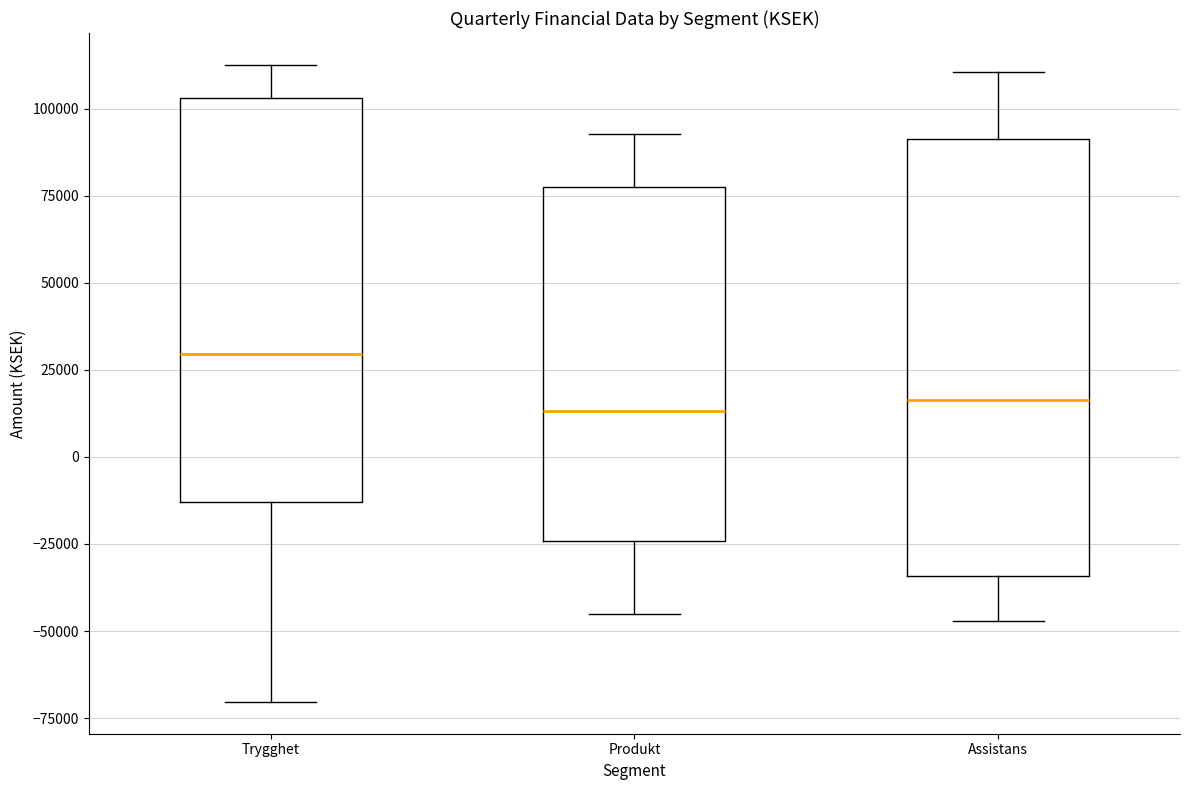

Where is the lower edge of the box for Trygghet on the y-axis? The values are not printed on the chart, so give them approximately, as read against the axis.

-15000